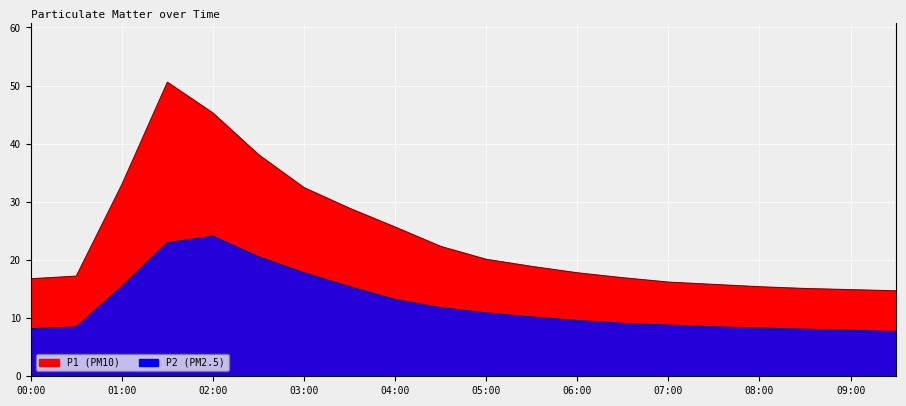

Reading left to right, extract all data points from this chart.

P1: 16.8	17.2	33.0	50.6	45.3	38.1	32.5	28.9	25.7	22.3	20.1	18.9	17.8	16.9	16.2	15.8	15.4	15.1	14.9	14.7
P2: 8.2	8.5	15.4	23.0	24.1	20.6	17.8	15.4	13.2	11.8	10.9	10.2	9.6	9.1	8.8	8.5	8.3	8.1	7.9	7.7